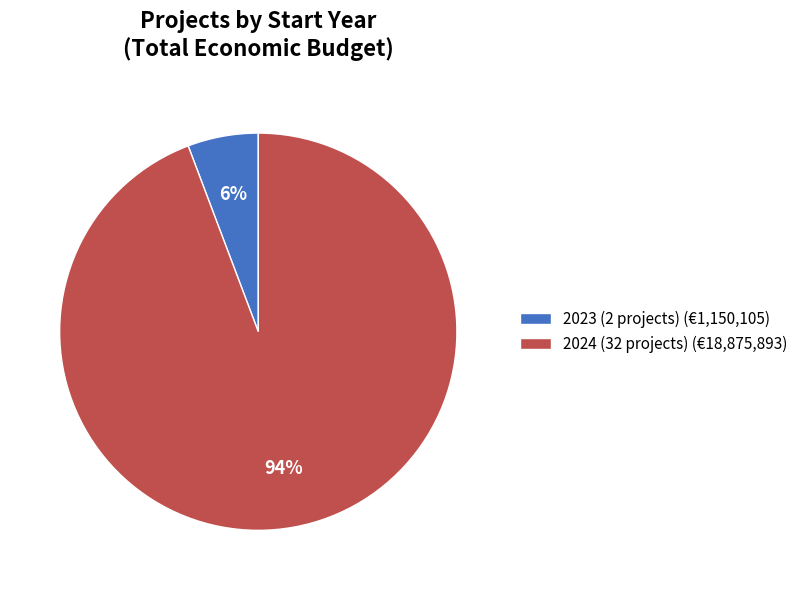

To the nearest percent, what is the combined percentage of 2024 (32 projects) (€18,875,893) and 2023 (2 projects) (€1,150,105)?

100%